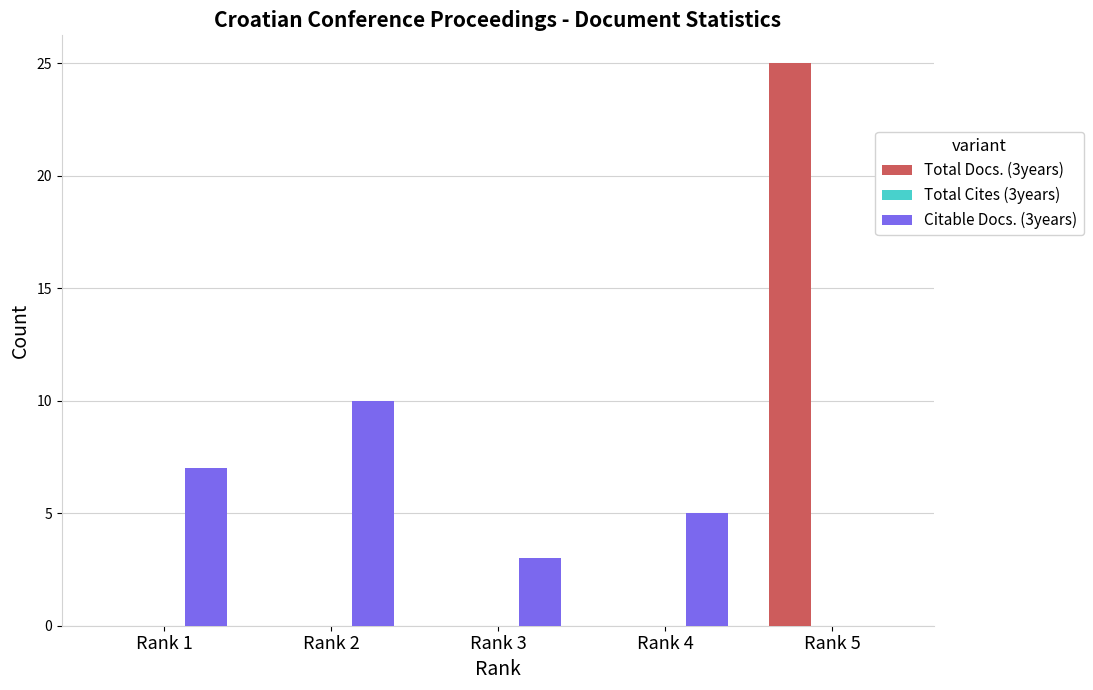

Which series has the largest range (max minus min)?

Total Docs. (3years)